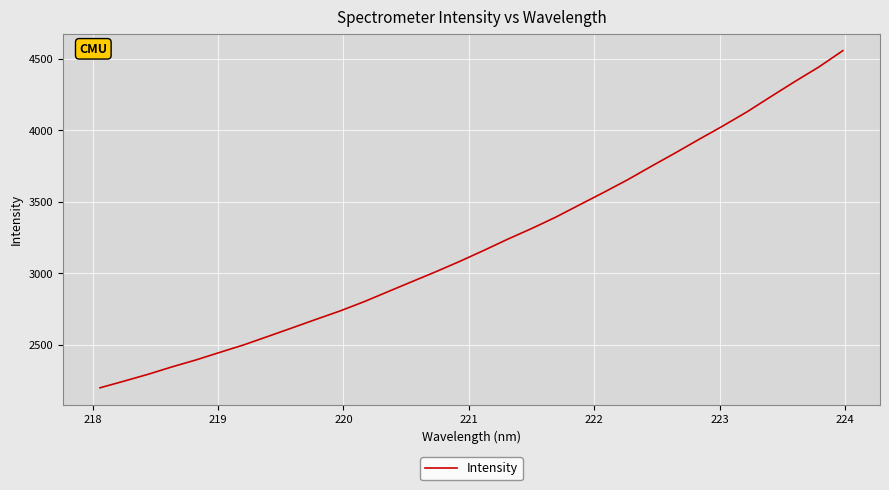

What is the greatest value displayed?

4556.6